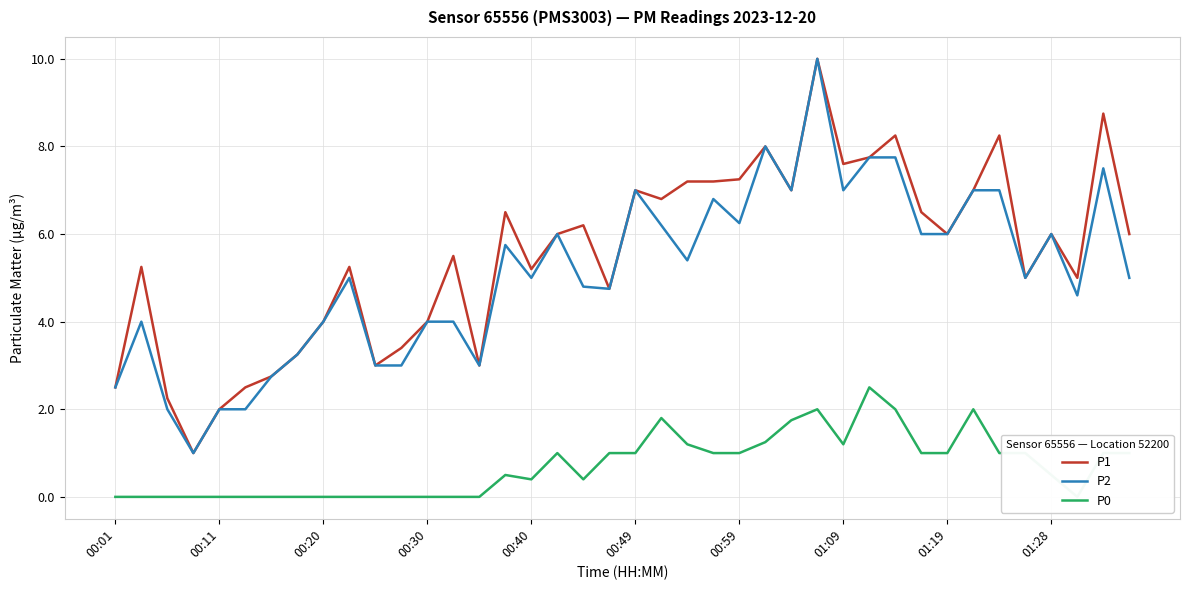

What is the difference between the maximum and second lowest values in the P0 series?

2.5